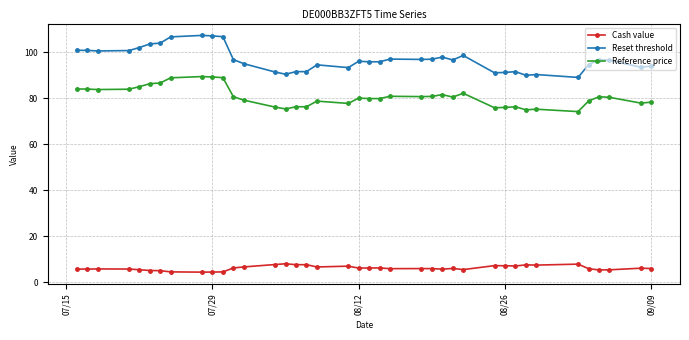

Which series has the largest range (max minus min)?

Reset threshold